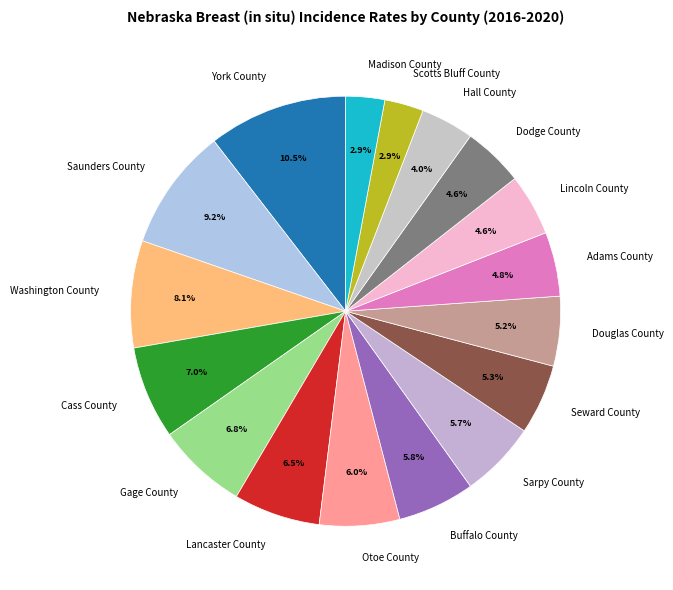

Which has a higher value, Lincoln County or Hall County?

Lincoln County